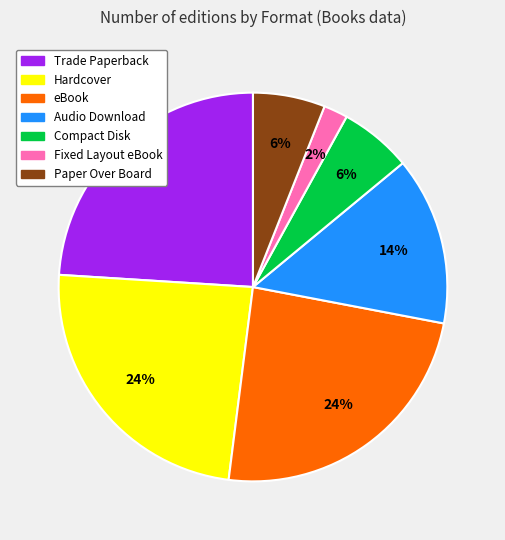

Does eBook represent more than half of the total?

No